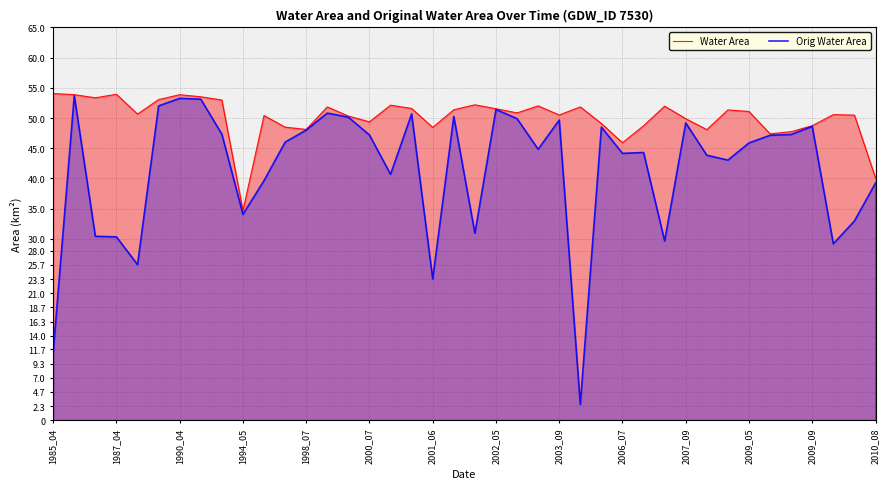

True or false: Orig Water Area and Water Area cross at least once.

False